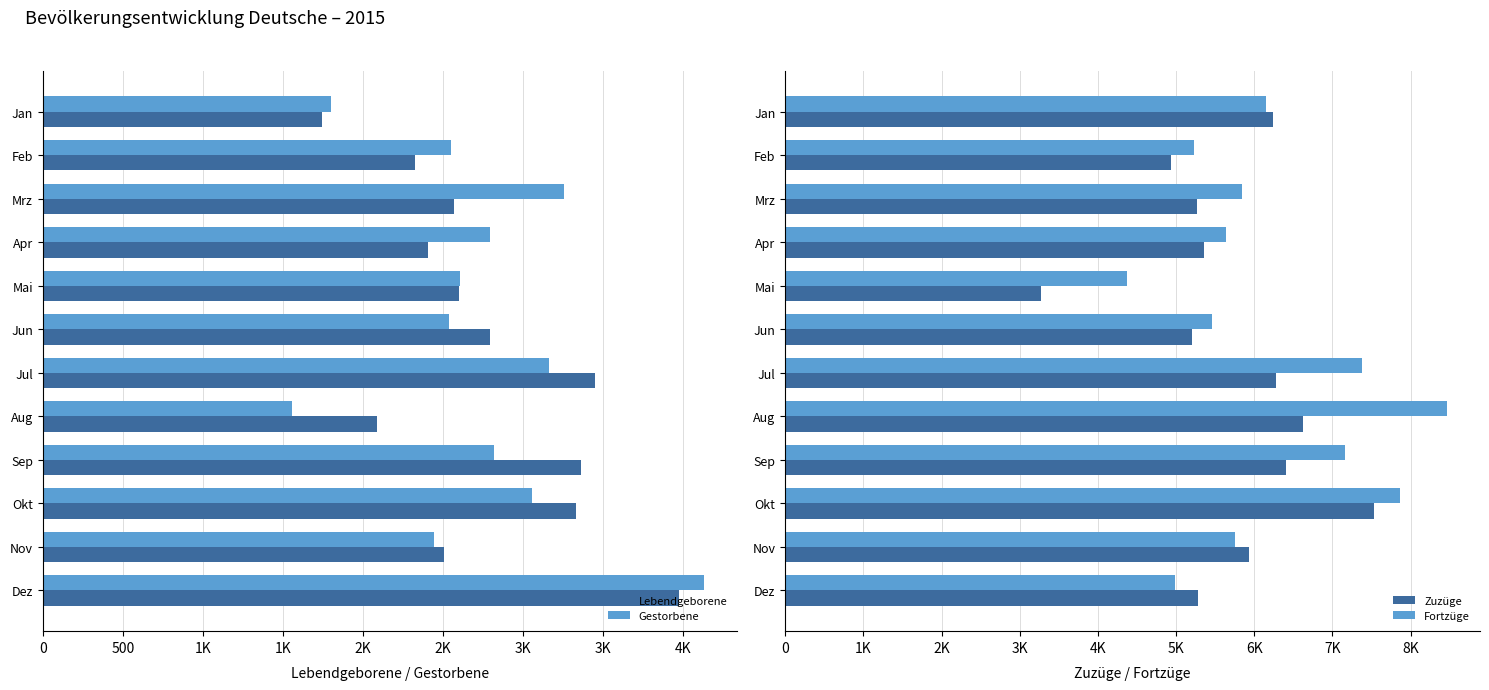

Rank the series at Feb from highest to lowest value.

Fortzüge, Zuzüge, Gestorbene, Lebendgeborene